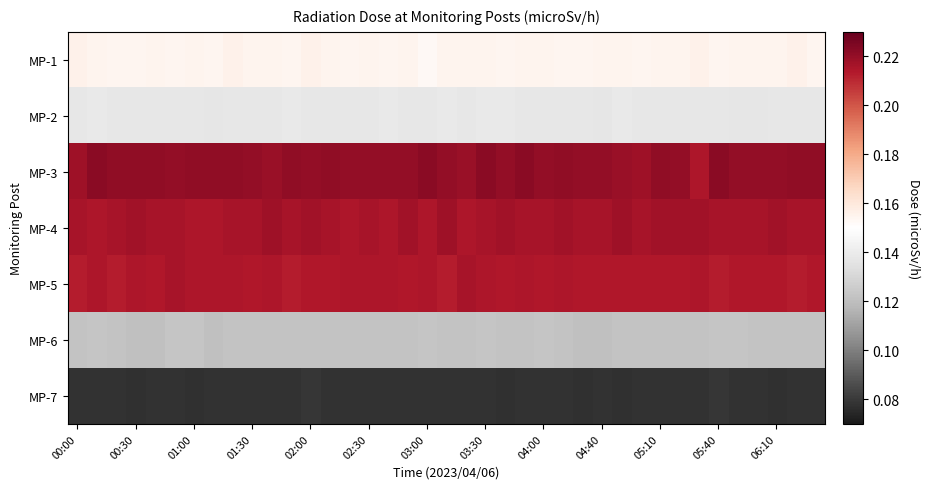

Count the number of data series in this chart.

7